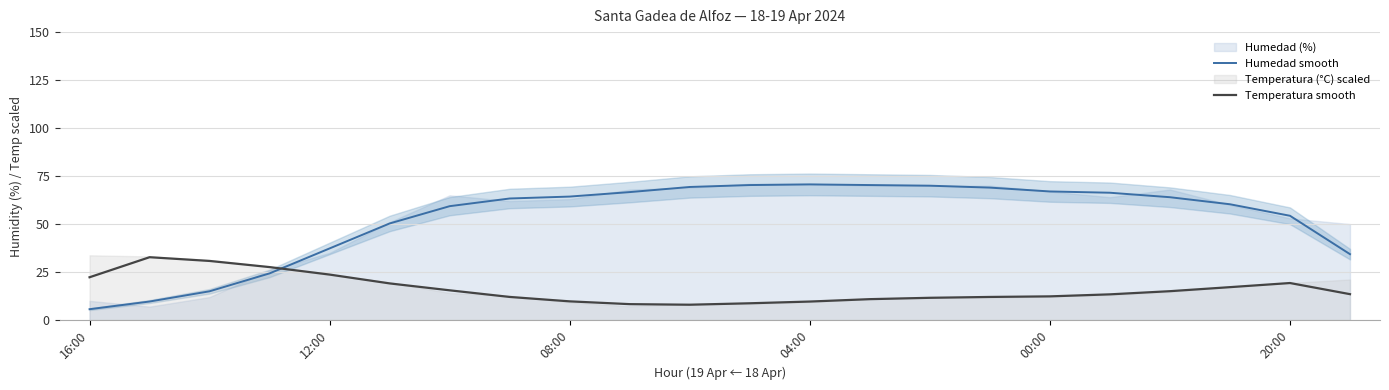

Which category has the lowest value in the Humedad smooth series?

16:00